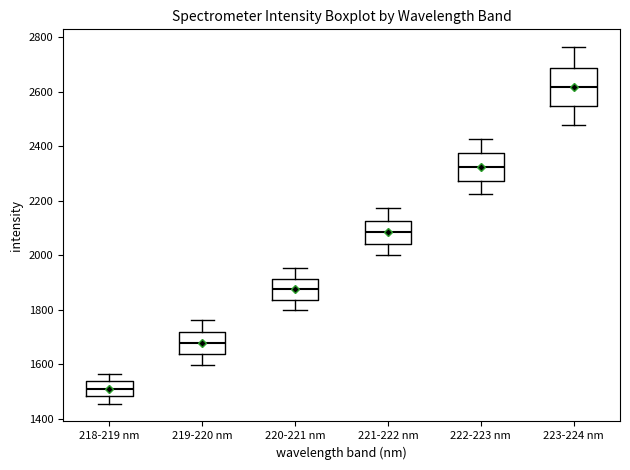

Where is the upper edge of the box for 220-221 nm on the y-axis? The values are not printed on the chart, so give them approximately, as read against the axis.

1920